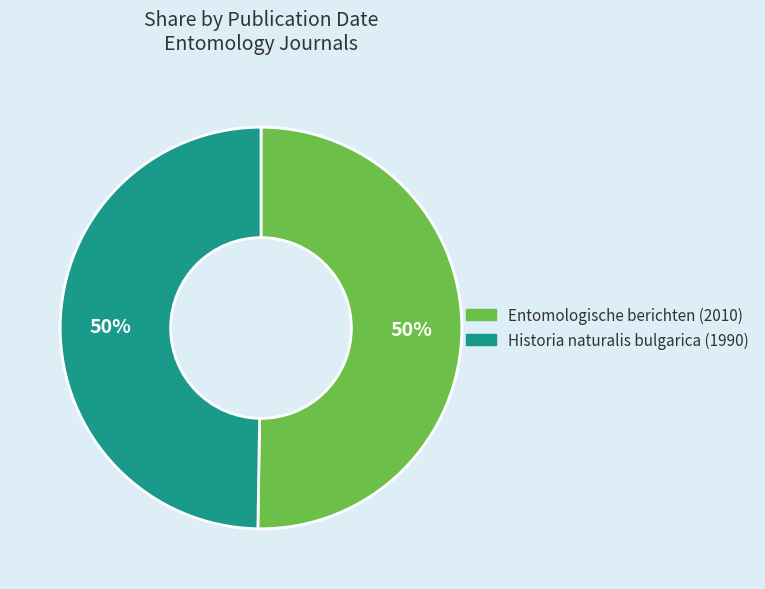

To the nearest percent, what is the combined percentage of Entomologische berichten (2010) and Historia naturalis bulgarica (1990)?

100%